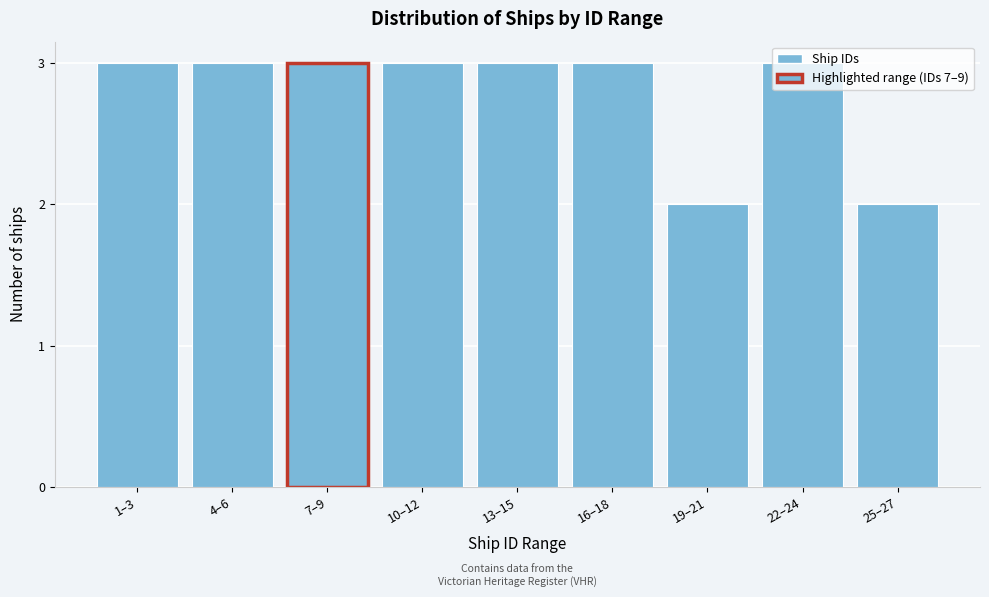

The chart shows a value of 3 at 4–6. True or false?

True